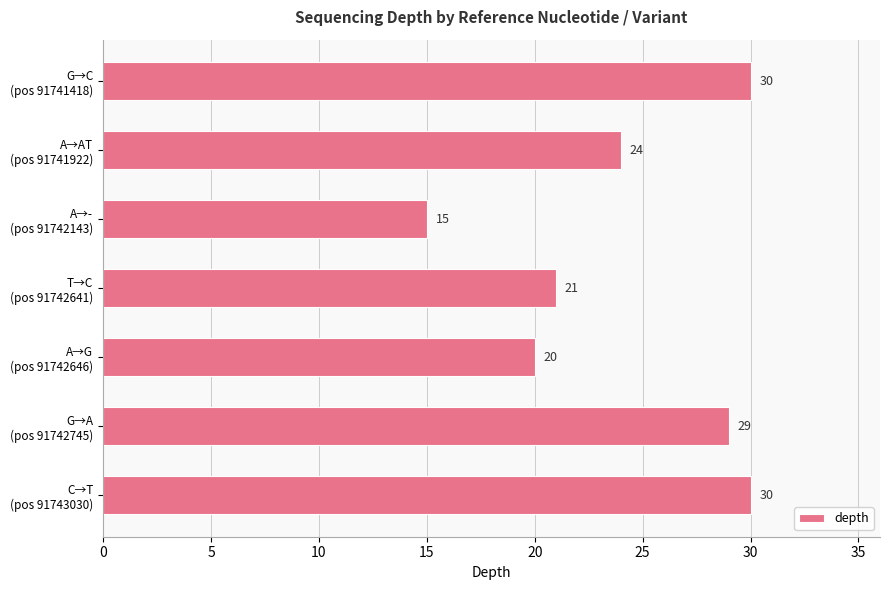

What is the sum of all values?

169